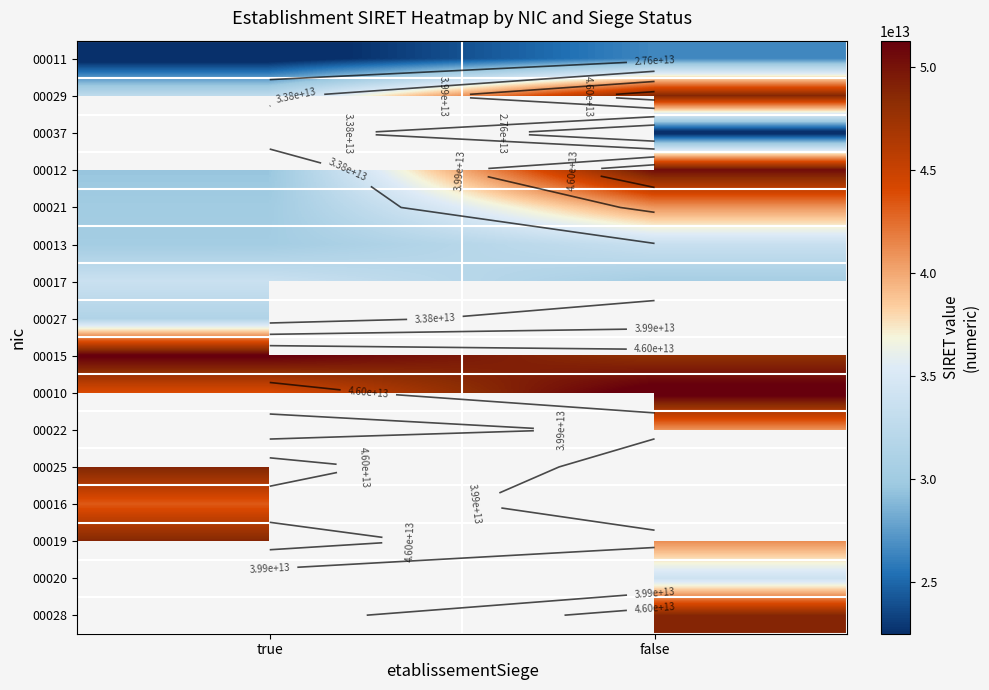

How many categories are shown in the chart?

2